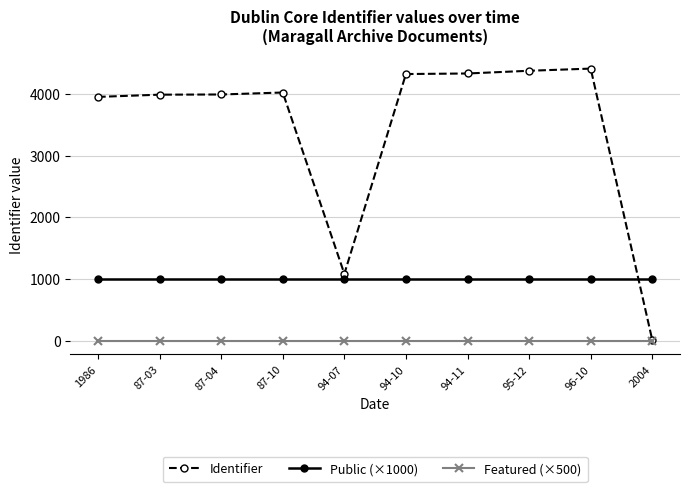

Rank the series by their maximum value, from lowest to highest.

Featured (×500), Public (×1000), Identifier